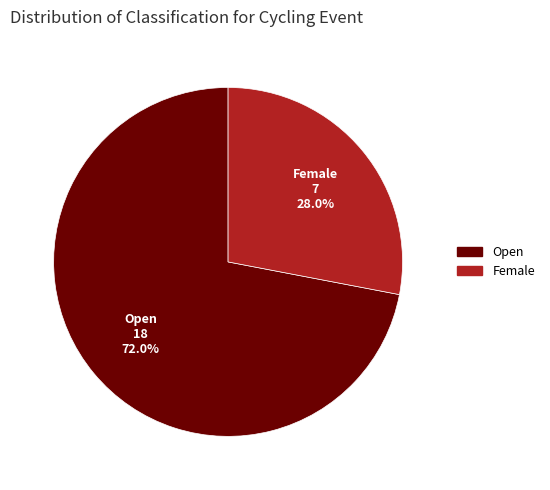

What percentage is the Female slice, to the nearest percent?

28%